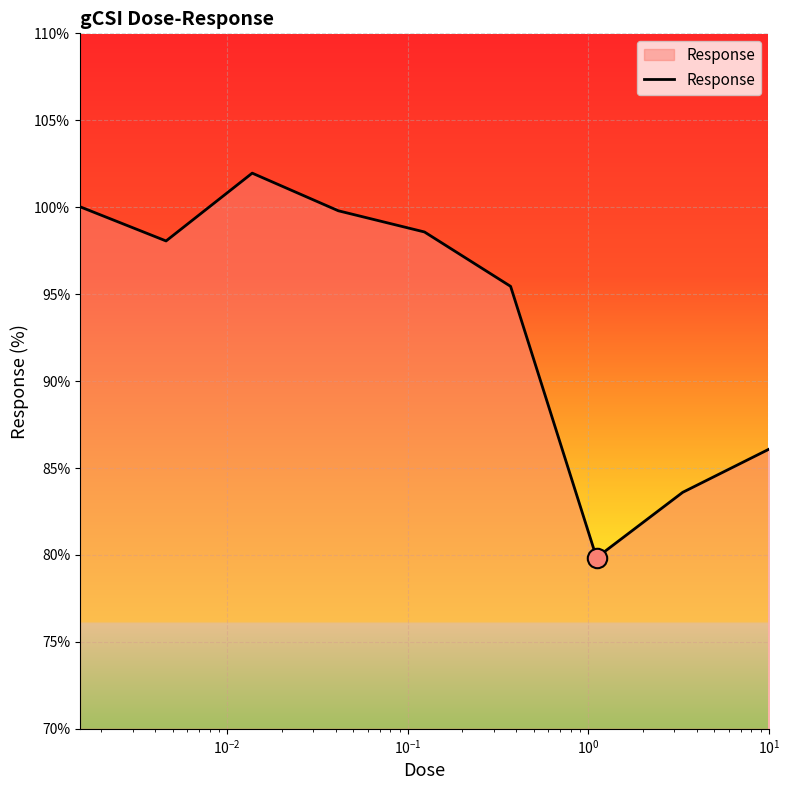

What is the difference between the maximum and minimum values?

22.1